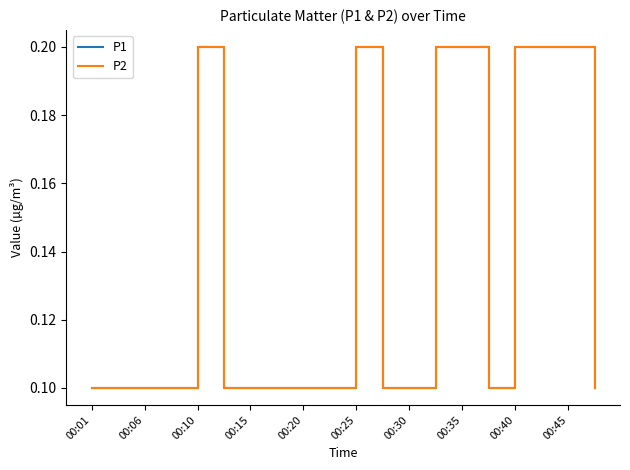

At which label does P2 reach its minimum?

00:01